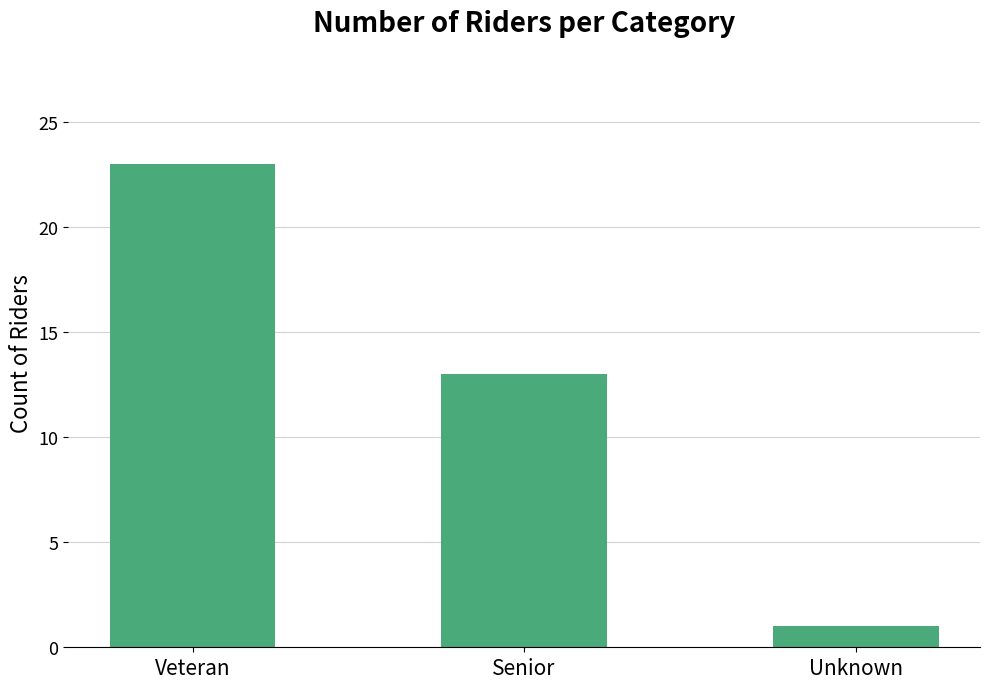

Which has a higher value, Unknown or Veteran?

Veteran